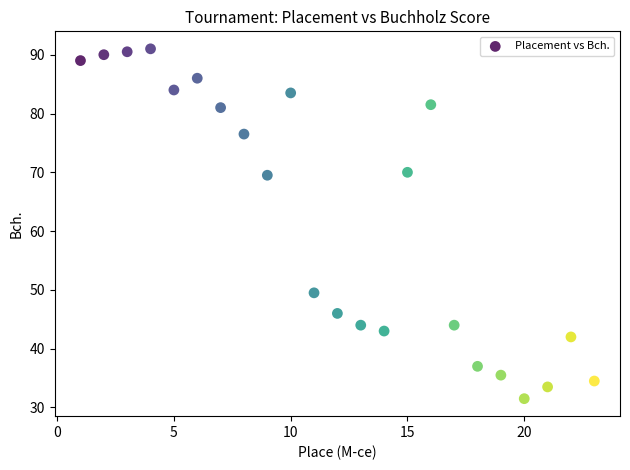

What is the range of Y values (max minus min)?

59.5